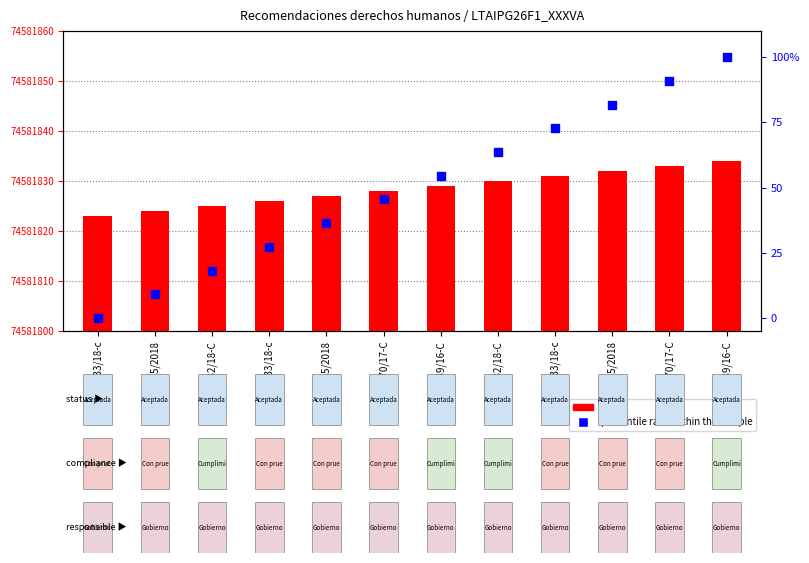

Which series contains the highest Y value?

count